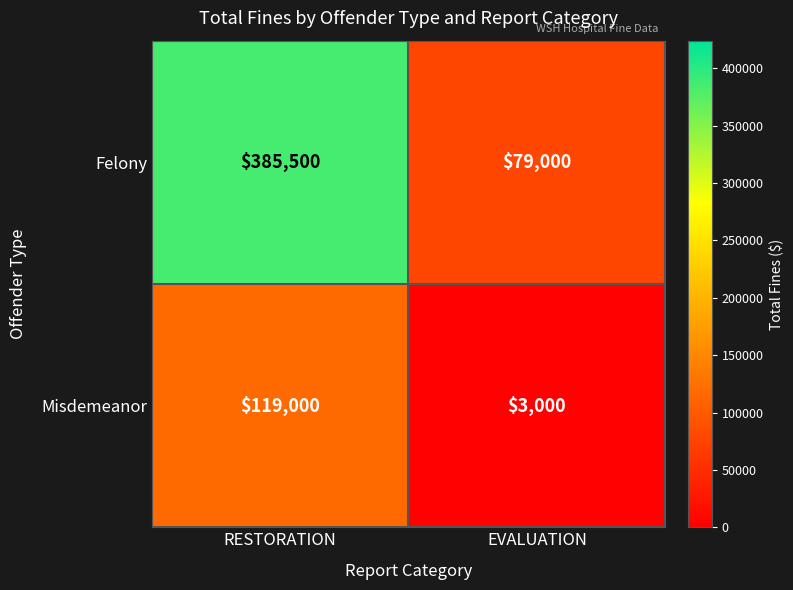

Reading left to right, list all the values displayed in this chart.

Felony: 385500	79000
Misdemeanor: 119000	3000